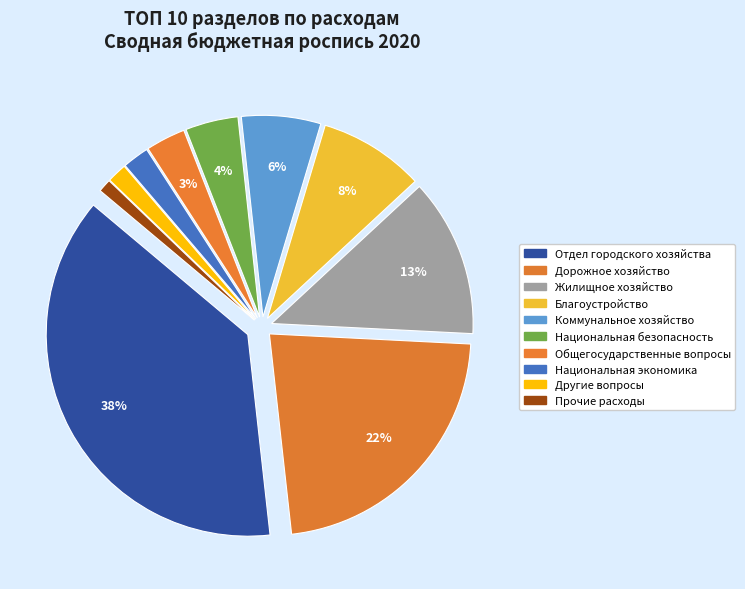

Between Дорожное хозяйство and Общегосударственные вопросы, which is larger?

Дорожное хозяйство